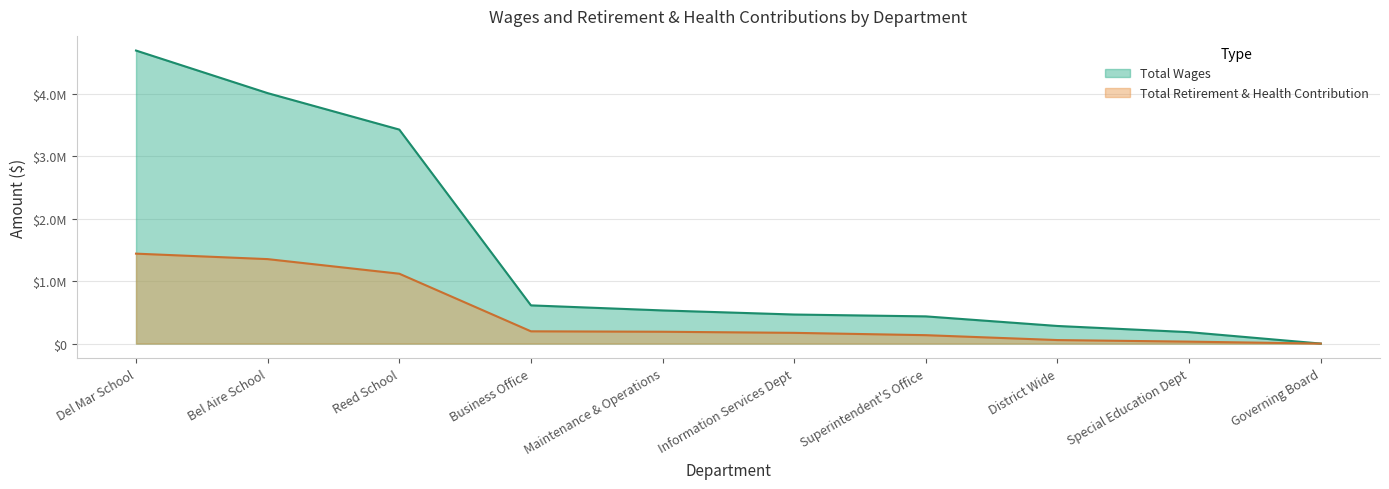

How many positive values does the Total Retirement & Health Contribution series have?

9